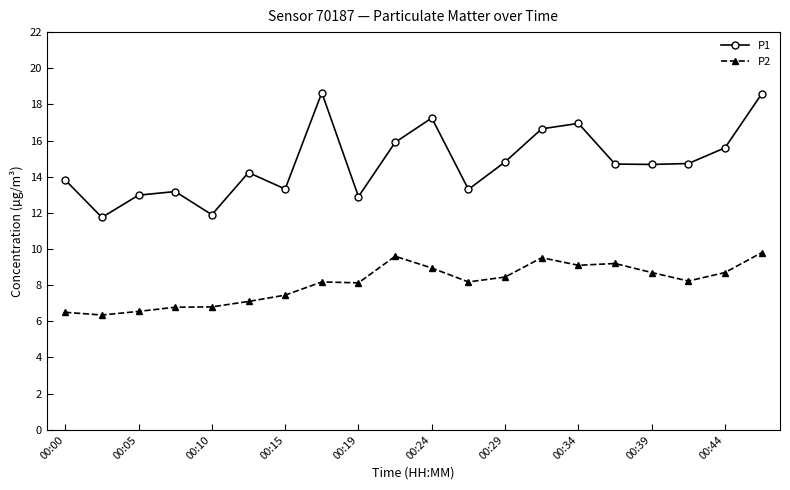

How many data points in P1 are above 14?

12